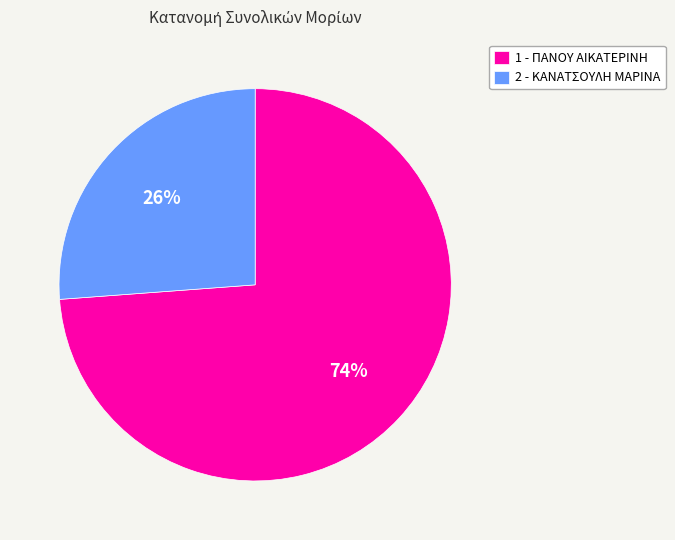

Combined, do 2 - ΚΑΝΑΤΣΟΥΛΗ ΜΑΡΙΝΑ and 1 - ΠΑΝΟΥ ΑΙΚΑΤΕΡΙΝΗ account for over 50%?

Yes